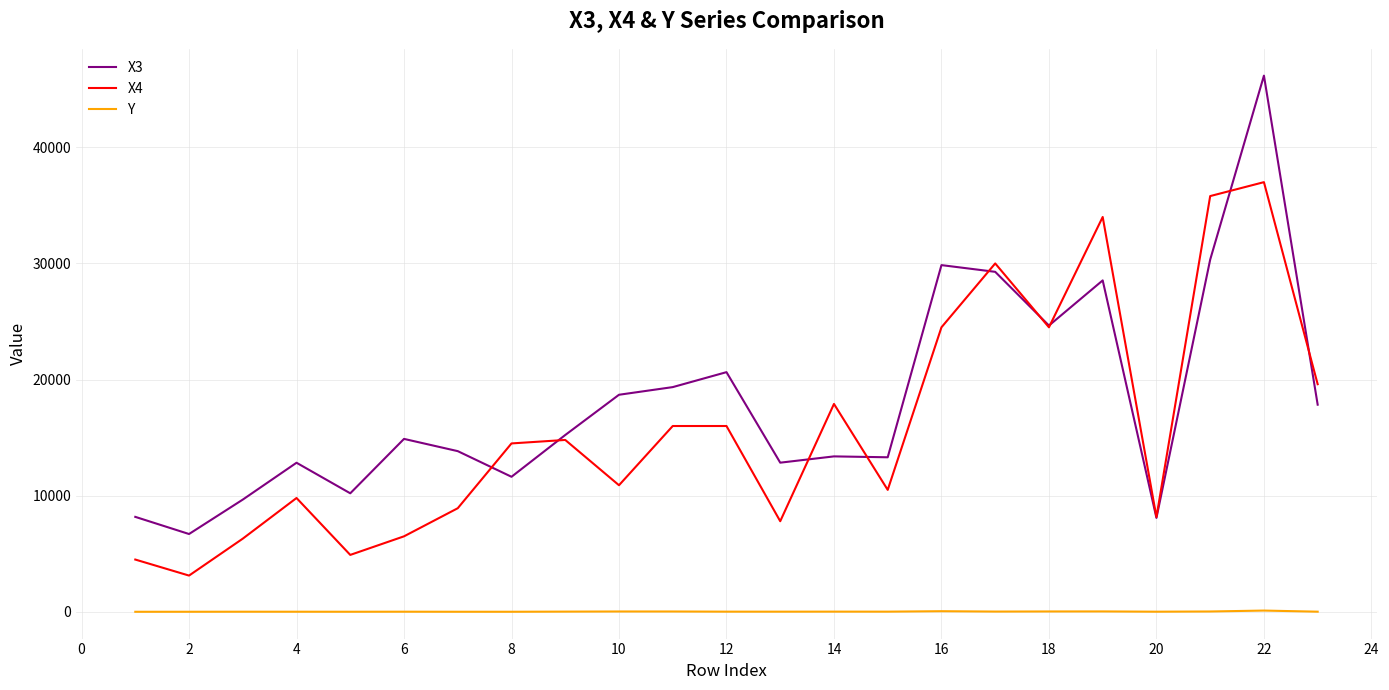

List the series in order of their peak value, lowest first.

Y, X4, X3